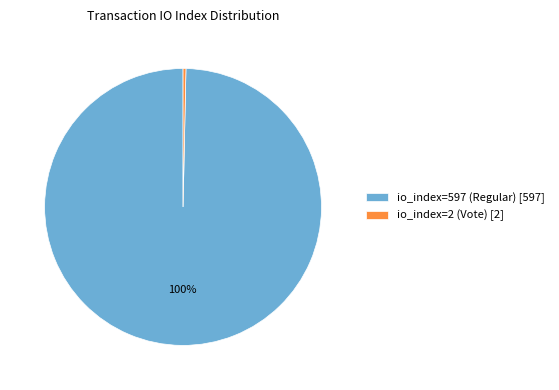

To the nearest percent, what portion does io_index=597 (Regular) represent?

100%